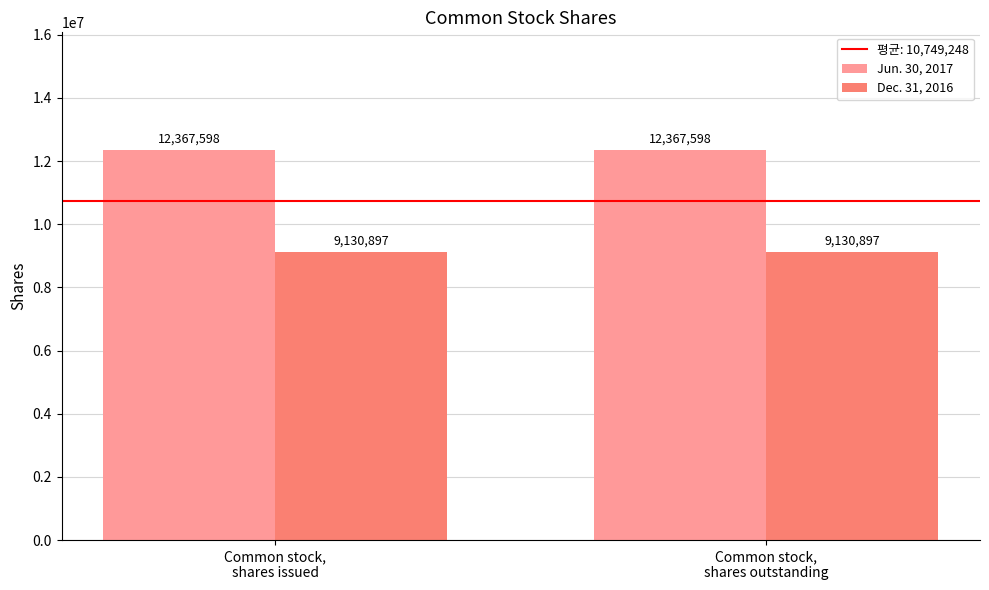

The Jun. 30, 2017 series shows 19934972 at Common stock,
shares outstanding. True or false?

False